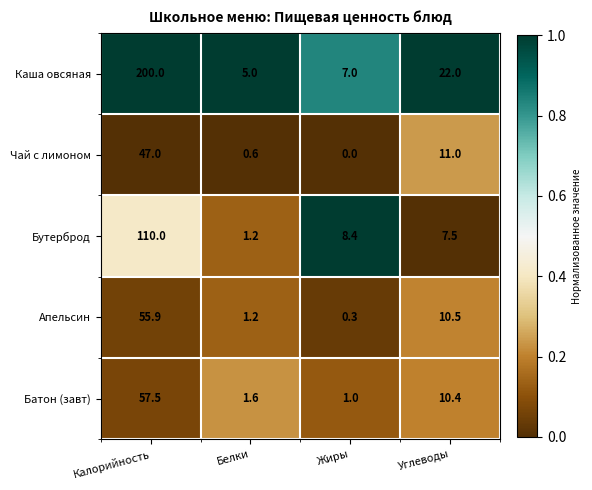

Reading right to left, what are all the values shown in this chart?

Каша овсяная: 22.0	7.0	5.0	200.0
Чай с лимоном: 11.0	0.0	0.6	47.0
Бутерброд: 7.5	8.4	1.2	110.0
Апельсин: 10.5	0.3	1.2	55.9
Батон (завт): 10.4	1.0	1.6	57.5